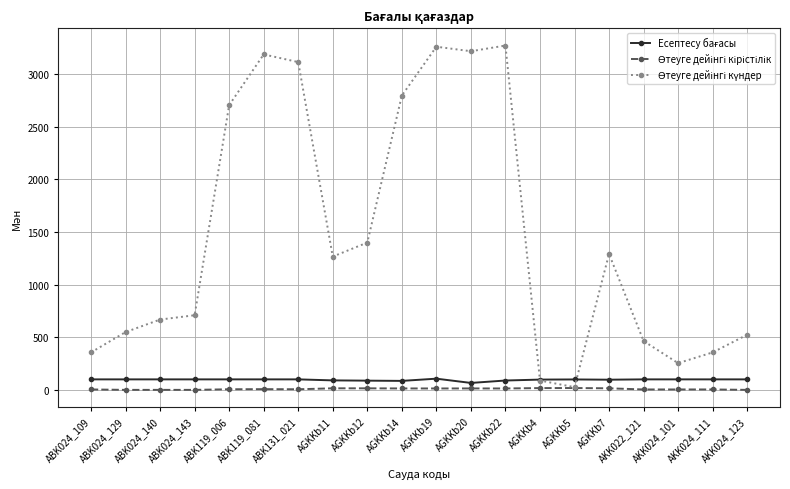

At how many categories does at least one series exceed 2267?

7